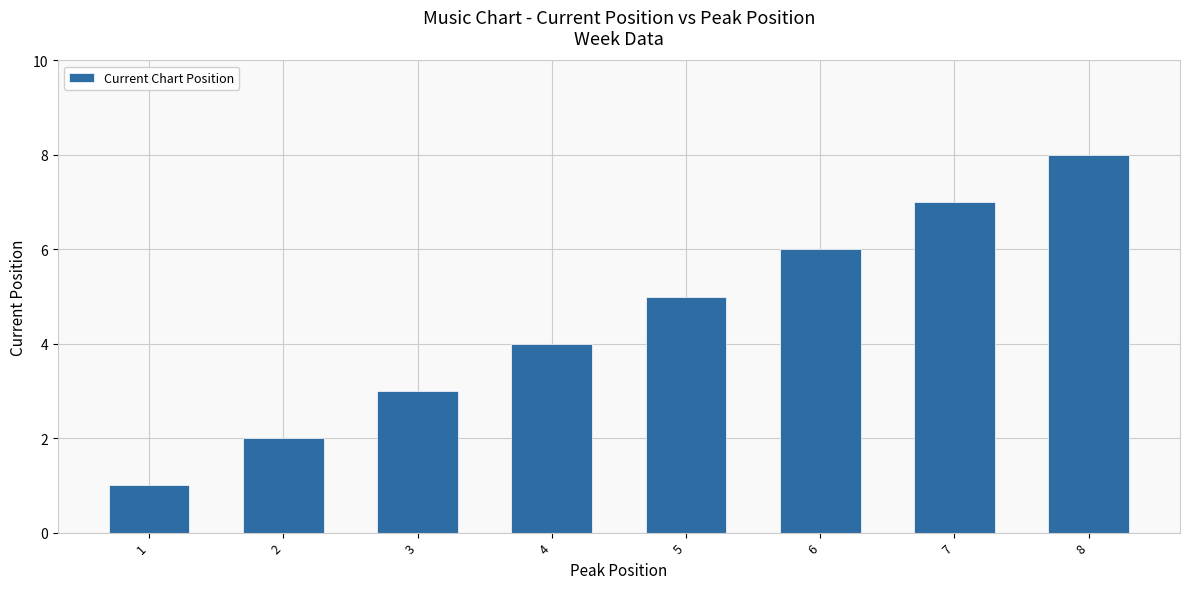

How many distinct data groups are displayed?

1